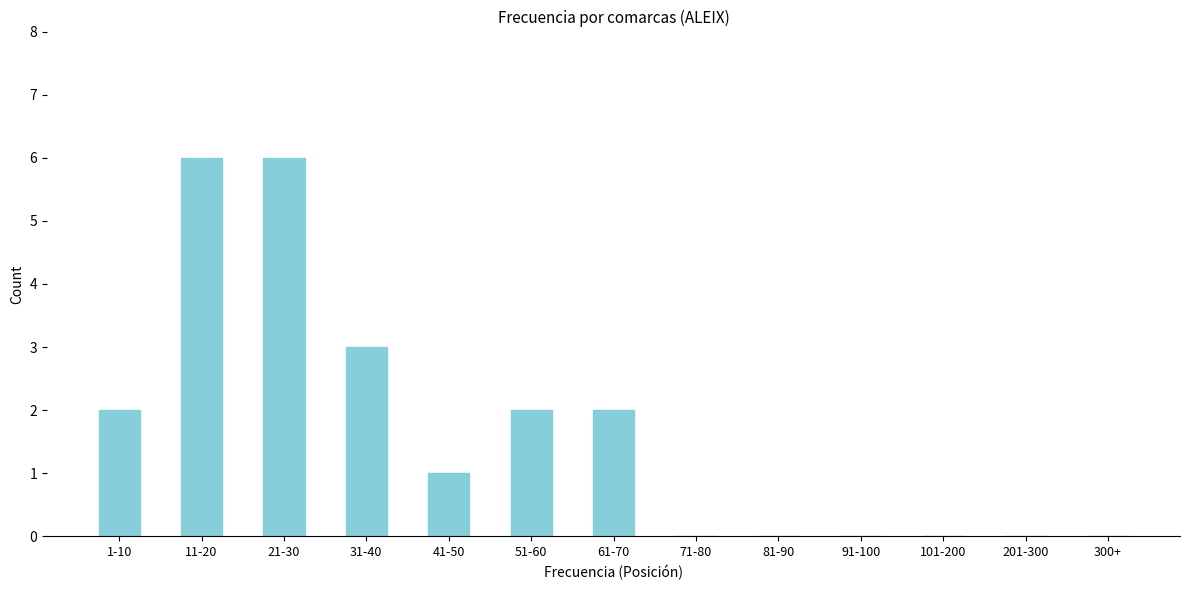

Reading left to right, list all the values displayed in this chart.

1-10=2	11-20=6	21-30=6	31-40=3	41-50=1	51-60=2	61-70=2	71-80=0	81-90=0	91-100=0	101-200=0	201-300=0	300+=0